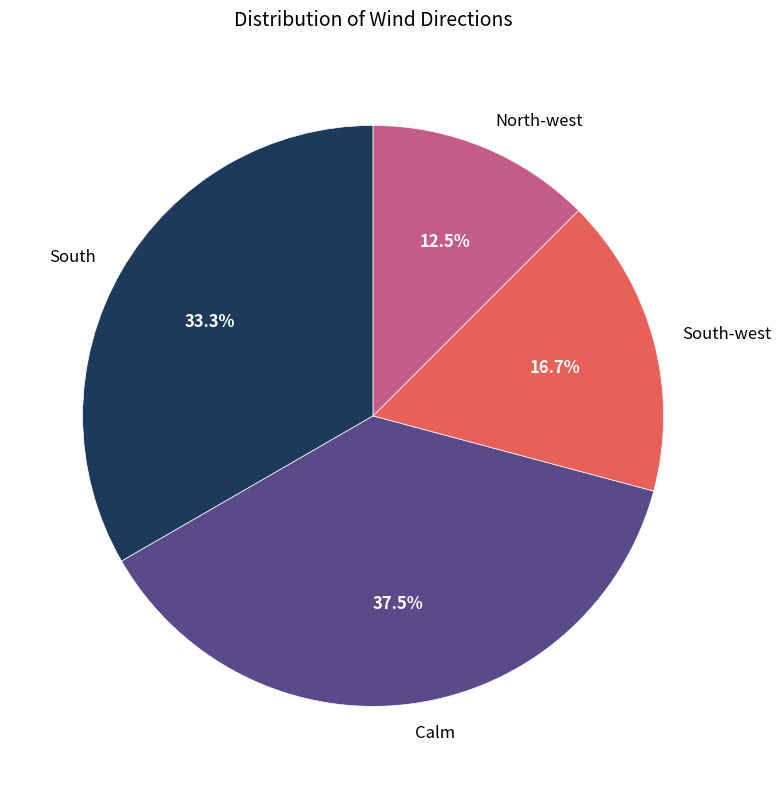

What percentage is the South-west slice, to the nearest percent?

17%